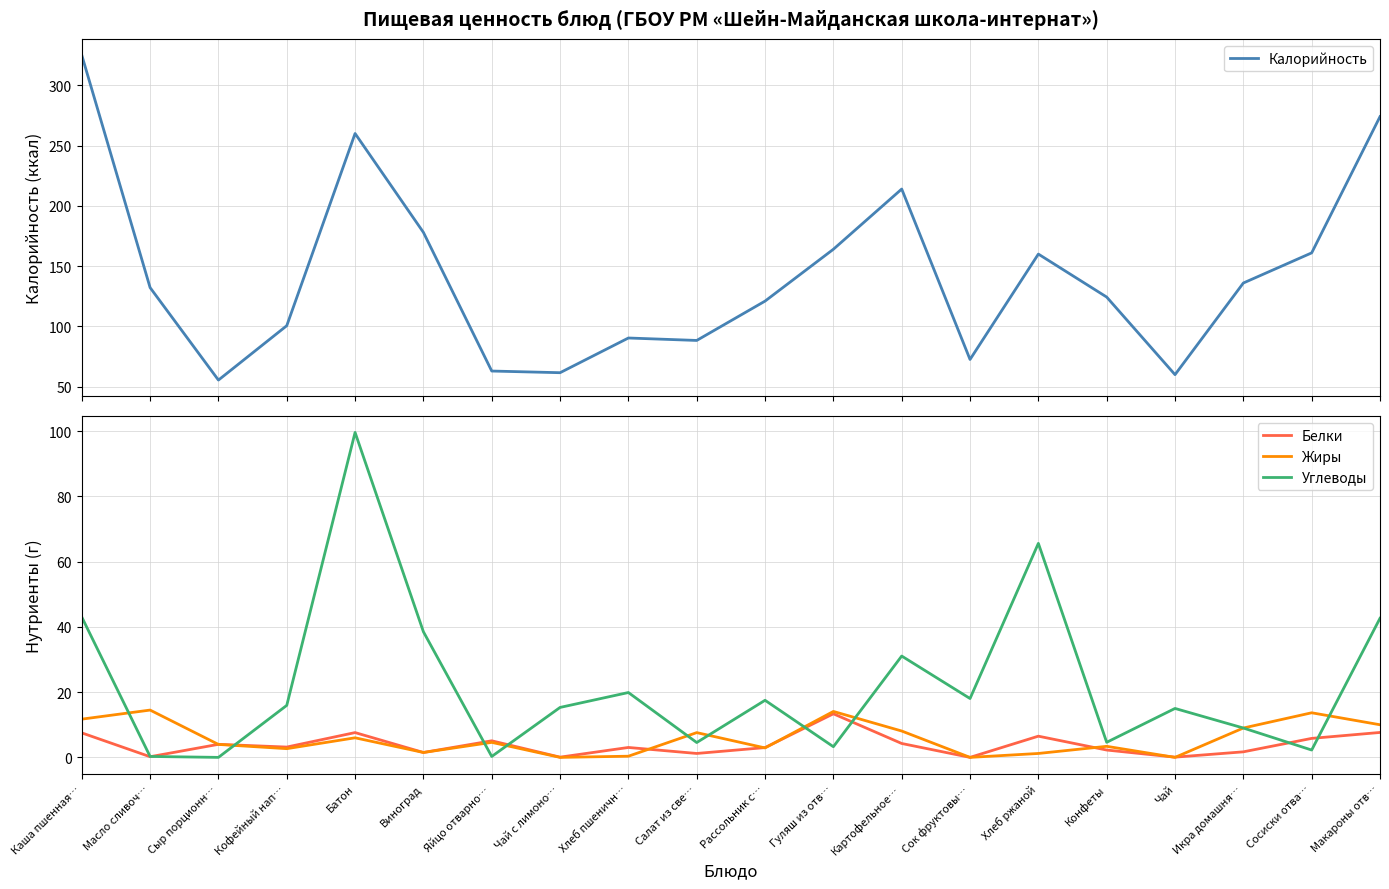

Between Гуляш из отв… and Яйцо отварно…, which is larger?

Гуляш из отв…